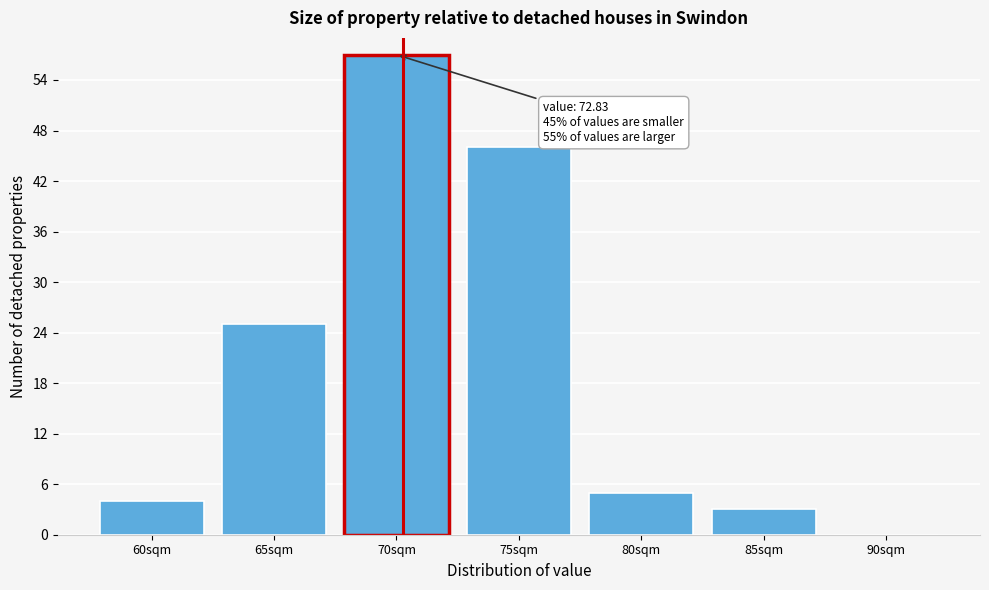

Reading right to left, transcribe all the data shown in this chart.

90sqm=0	85sqm=3	80sqm=5	75sqm=46	70sqm=57	65sqm=25	60sqm=4